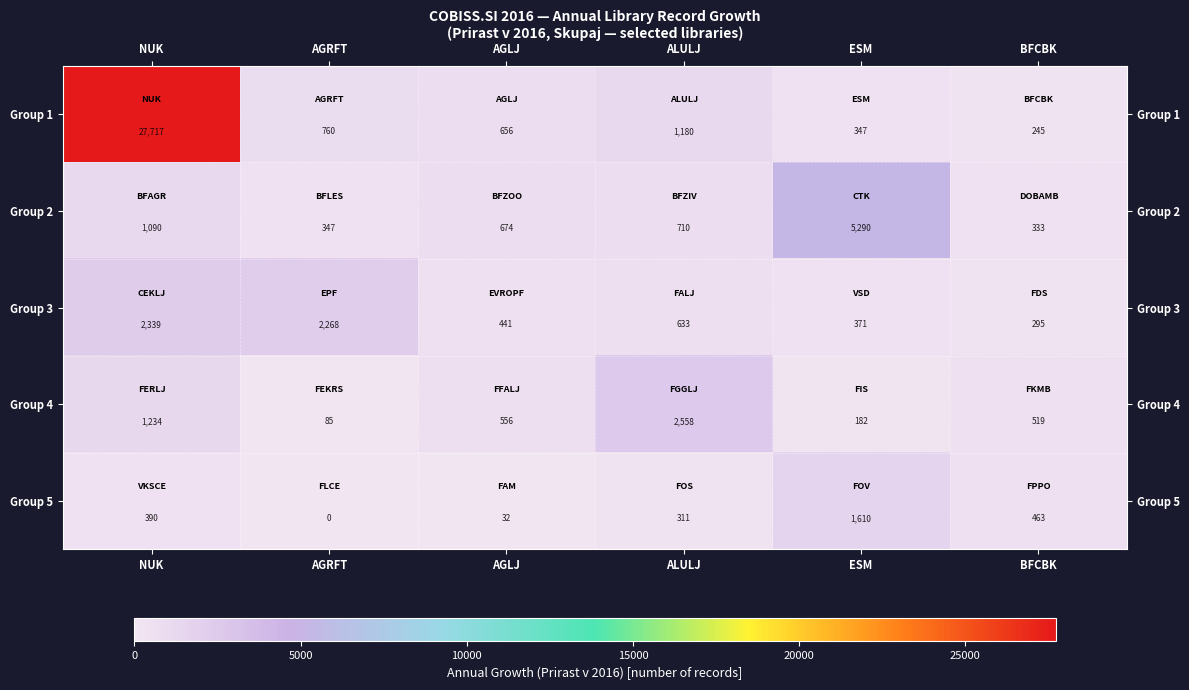

What is the approximate value of Group 1 at AGRFT?

760